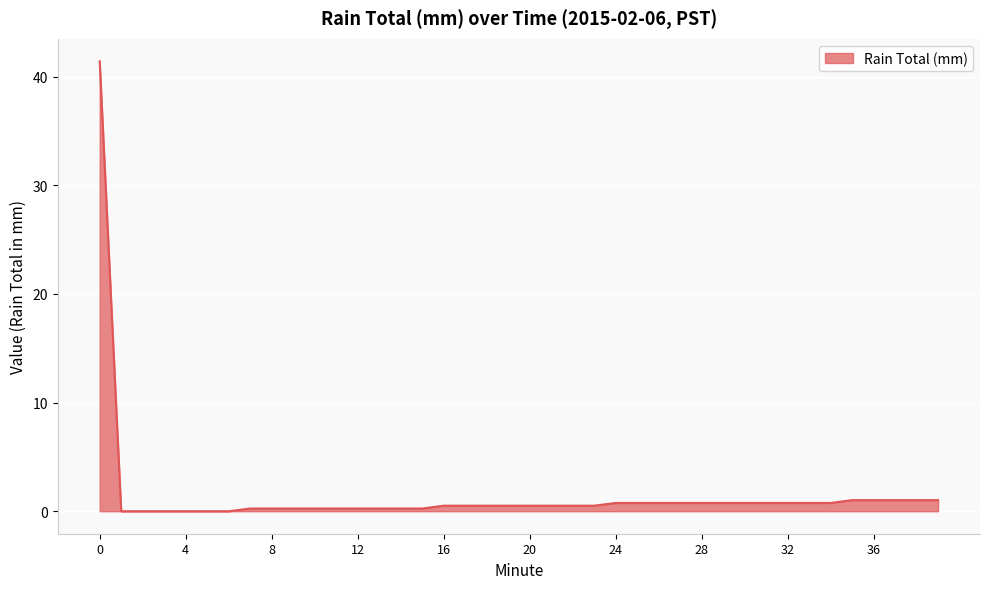

What is the difference between the maximum and minimum values?

41.4